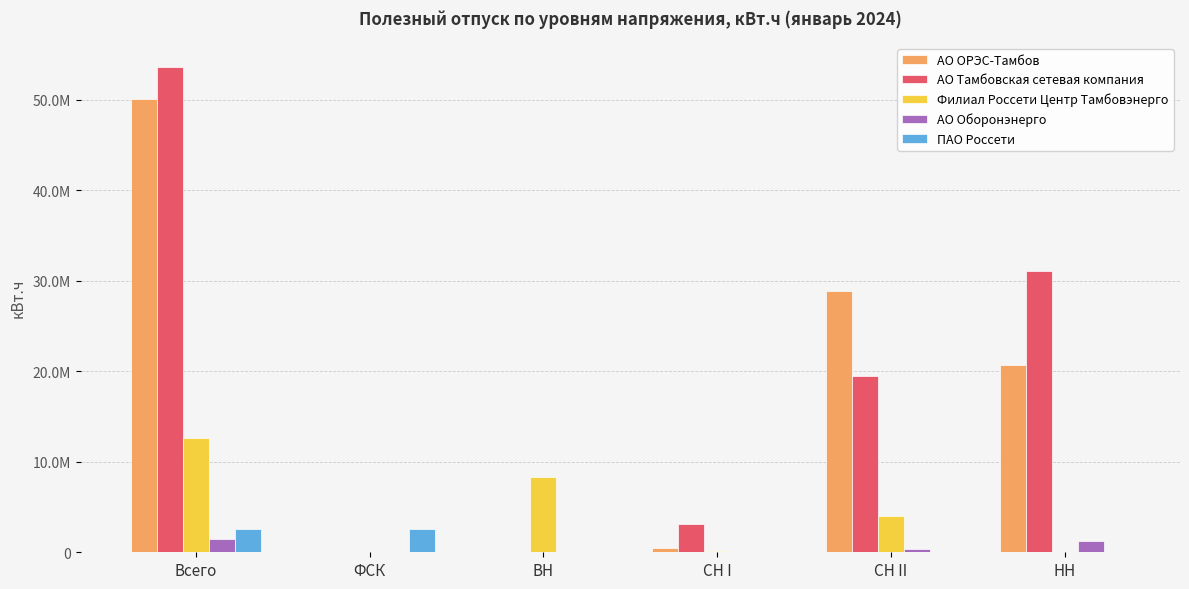

Which label corresponds to the smallest value in the chart?

ФСК